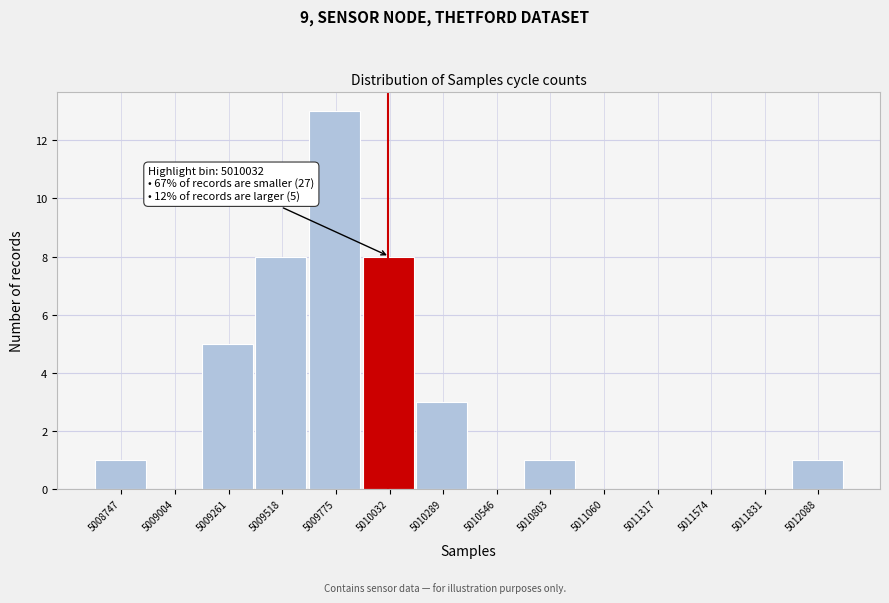

Reading left to right, transcribe all the data shown in this chart.

5008747=1	5009004=0	5009261=5	5009518=8	5009775=13	5010032=8	5010289=3	5010546=0	5010803=1	5011060=0	5011317=0	5011574=0	5011831=0	5012088=1